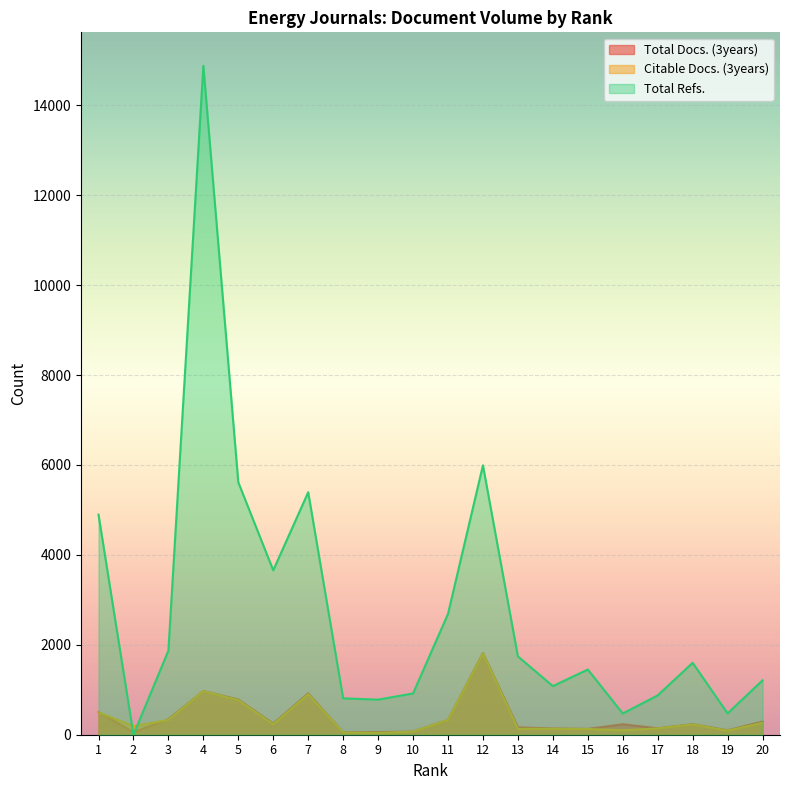

At which label is Total Docs. (3years) closest to 932?

7